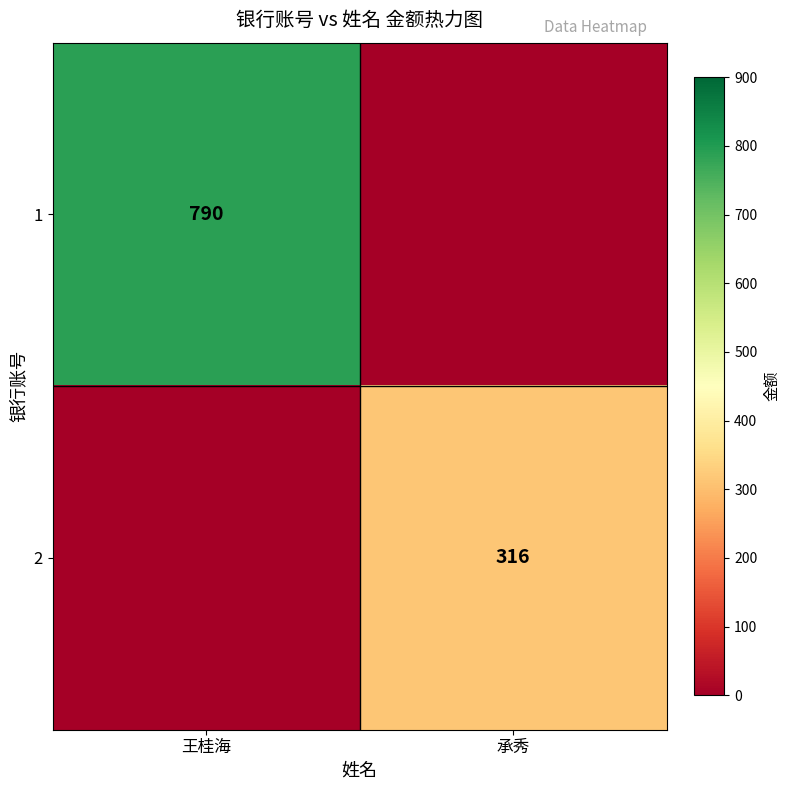

The 1 series shows 790 at 王桂海. True or false?

True